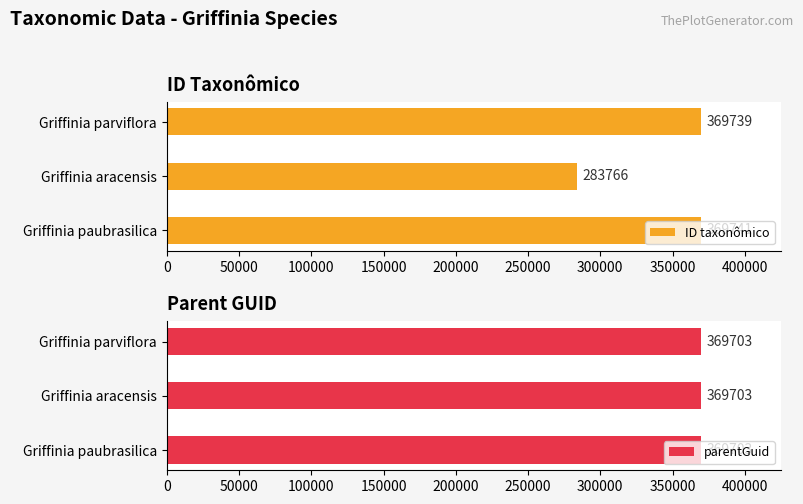

List the series in order of their overall mean, highest first.

ID taxonômico, parentGuid